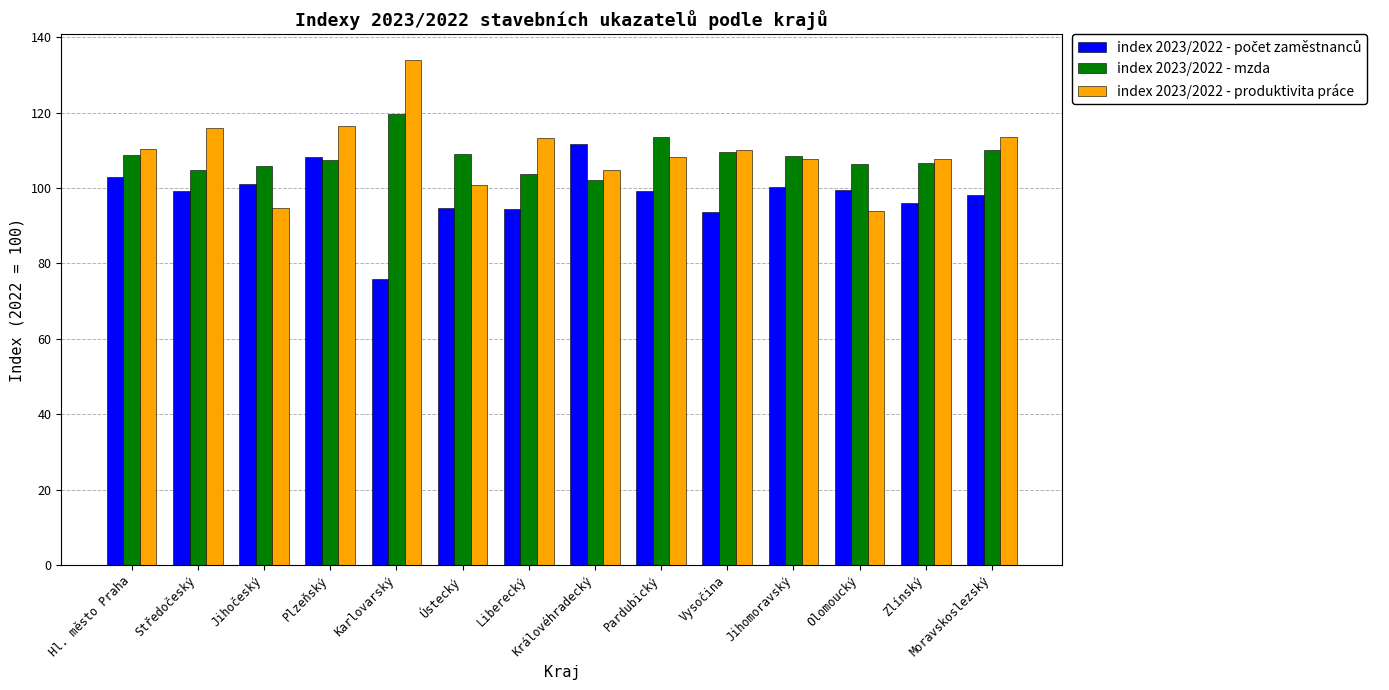

What is the spread (max minus min) of values at Královéhradecký?

9.3